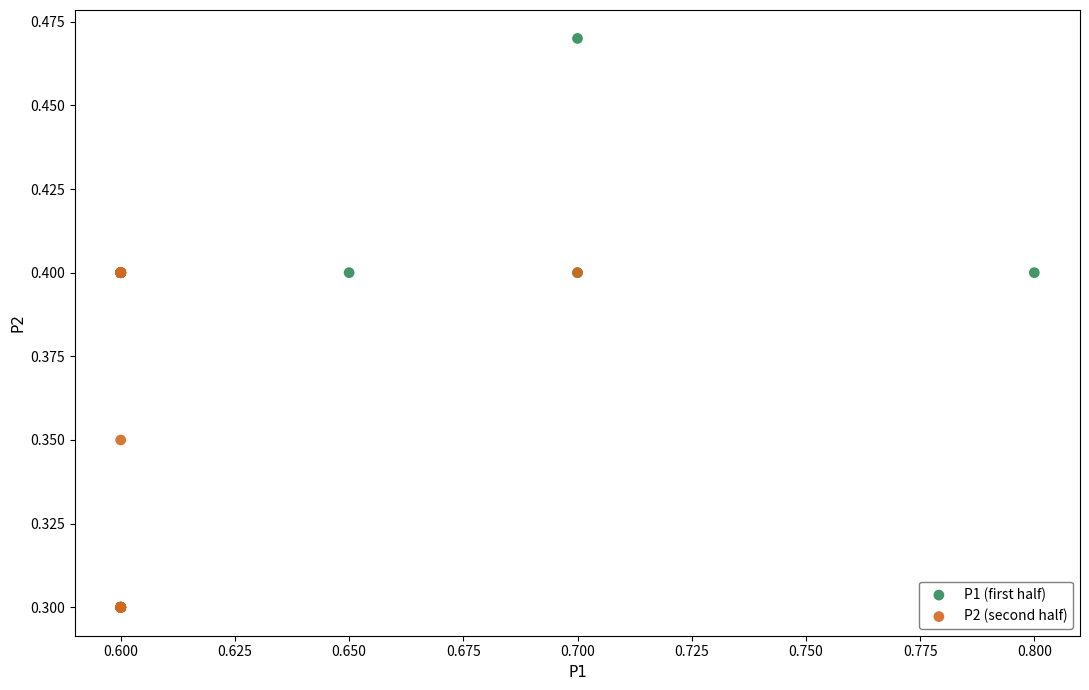

What are all the series names shown in the legend?

P1 (first half), P2 (second half)